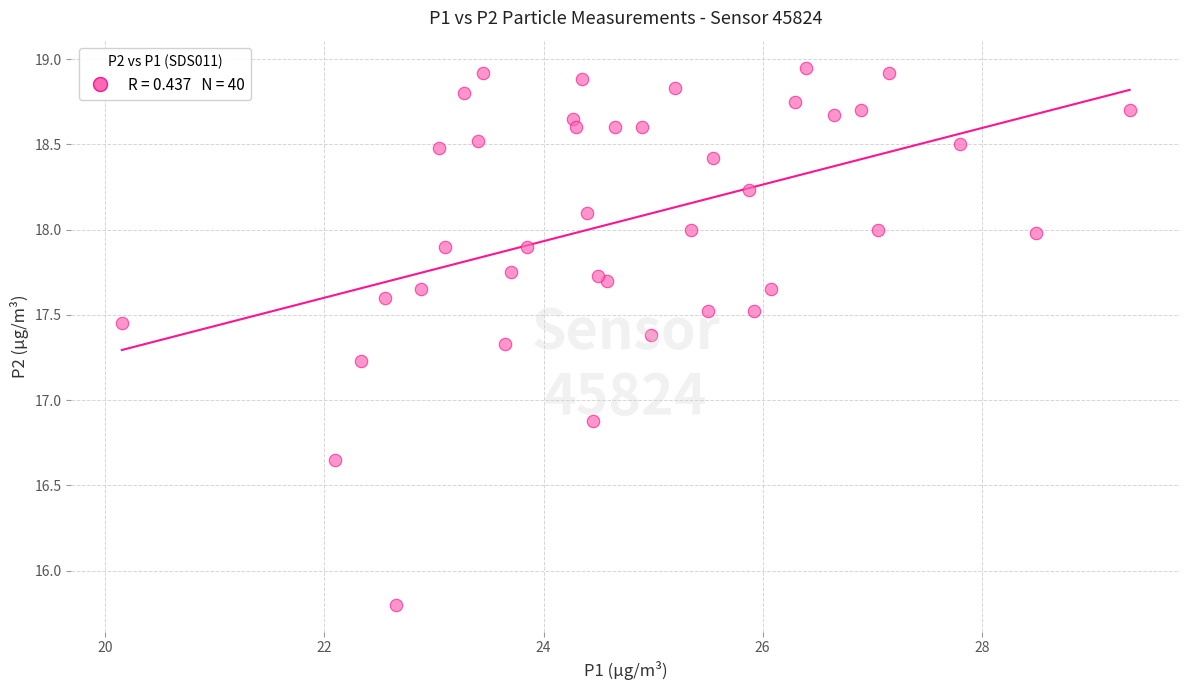

What Y value in the scatter plot is closest to 17?

16.9